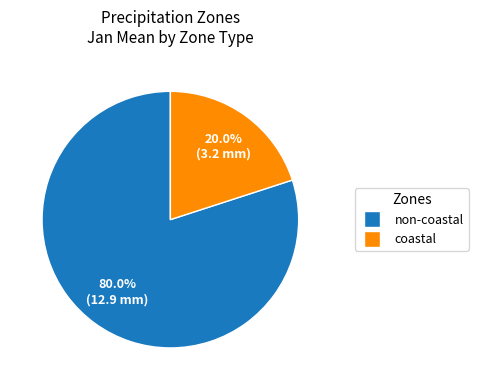

Does any single category account for the majority?

Yes